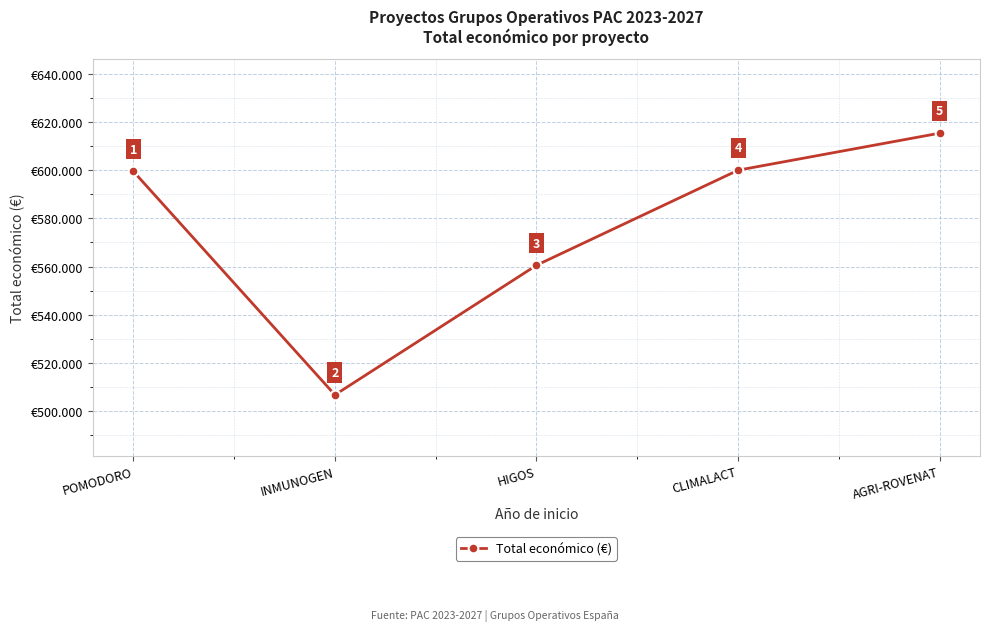

What is the label of the 1st point from the left?

POMODORO